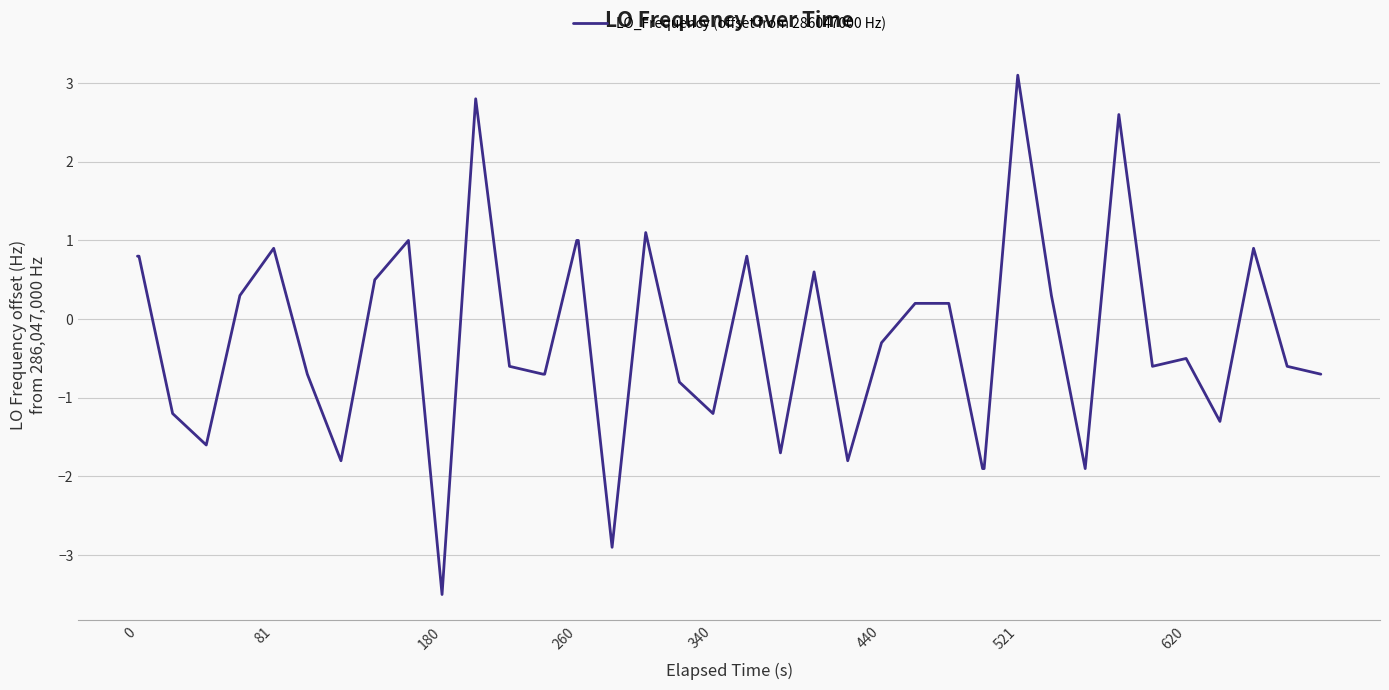

What is the difference between the maximum and minimum values?

6.6